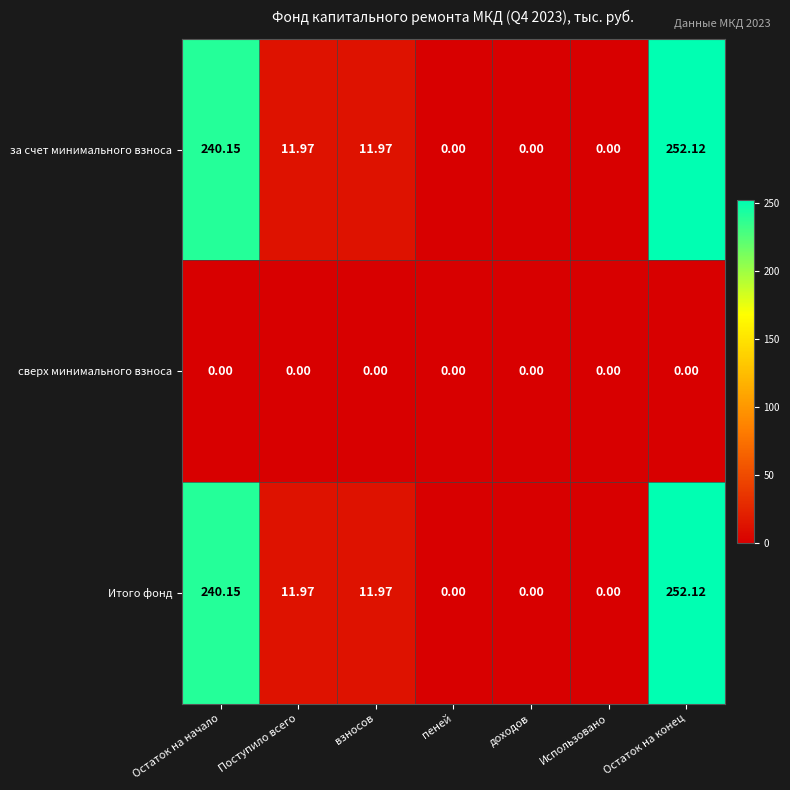

At which label does Итого фонд first exceed 11?

Остаток на начало